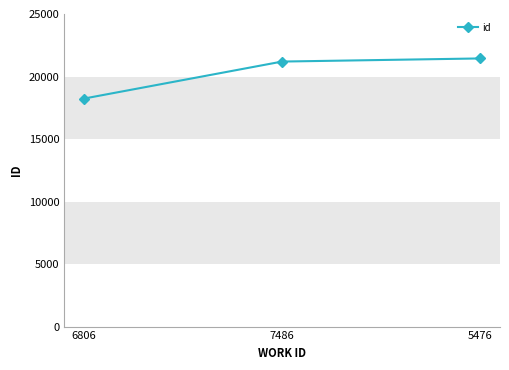

Reading left to right, extract all data points from this chart.

18236	21196	21446